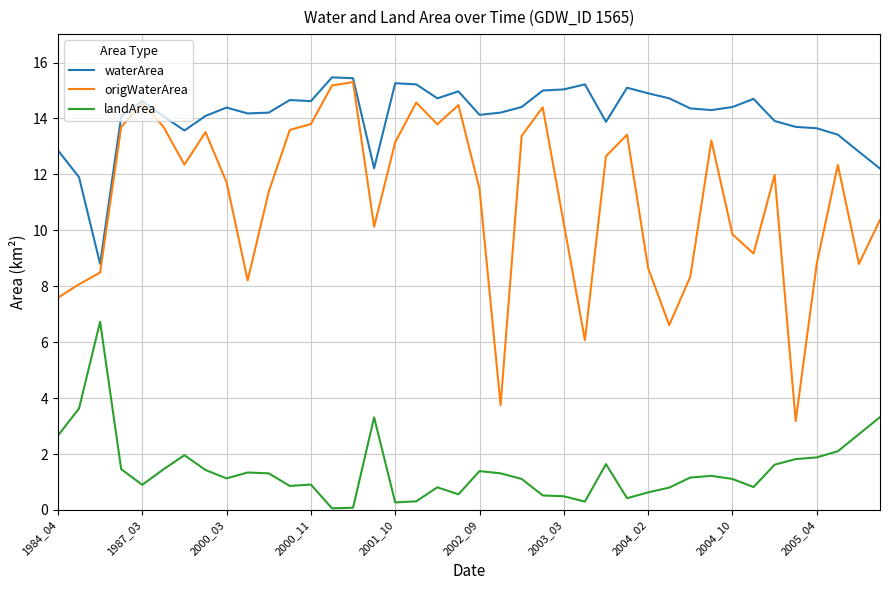

Which series has the largest total across all categories?

waterArea